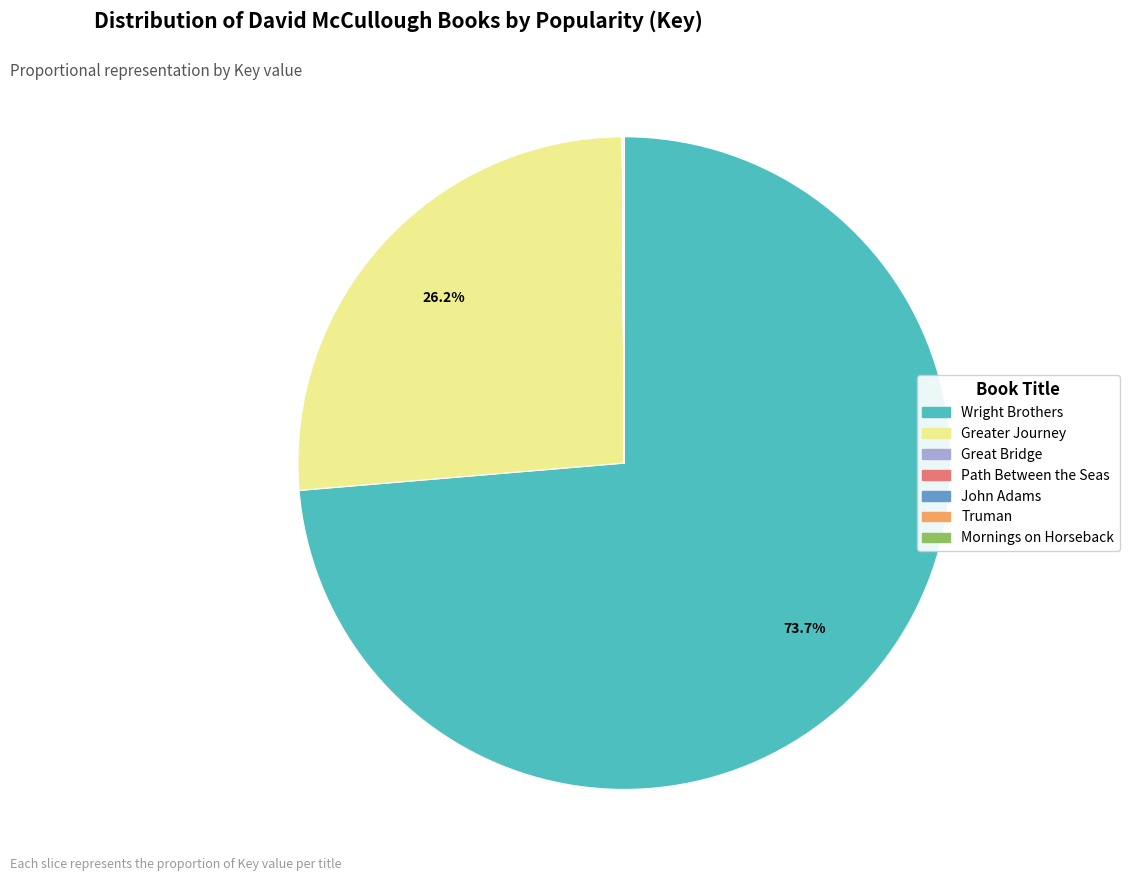

Which category has the biggest portion of the pie?

Wright Brothers